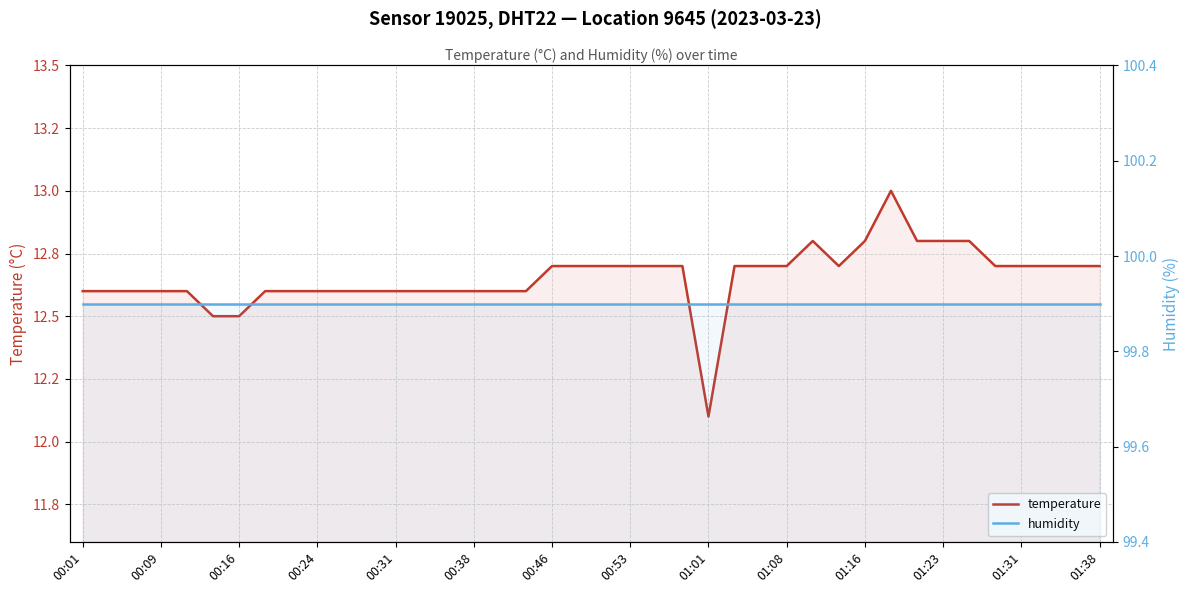

In temperature, how many points are higher than both neighbors (excluding endpoints)?

2